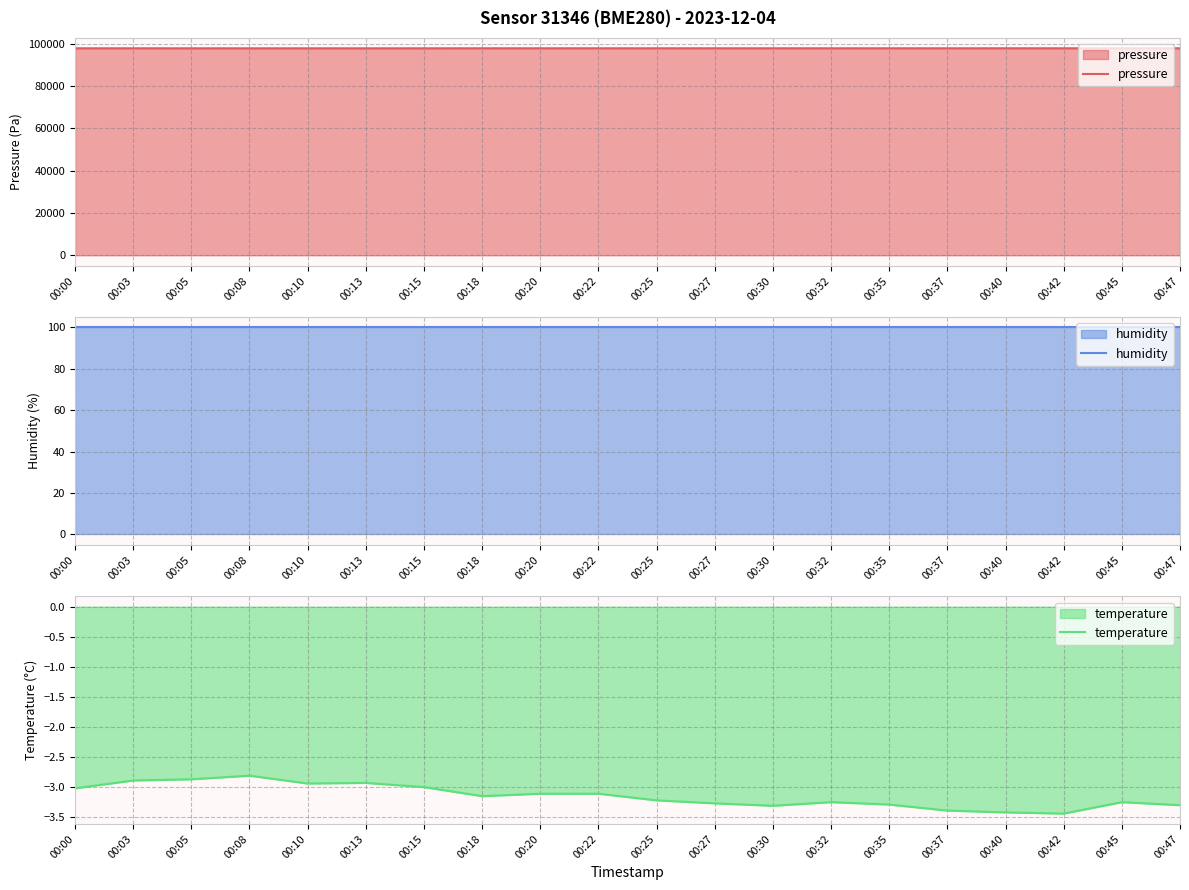

What value does the temperature series have at 00:13?

-2.9